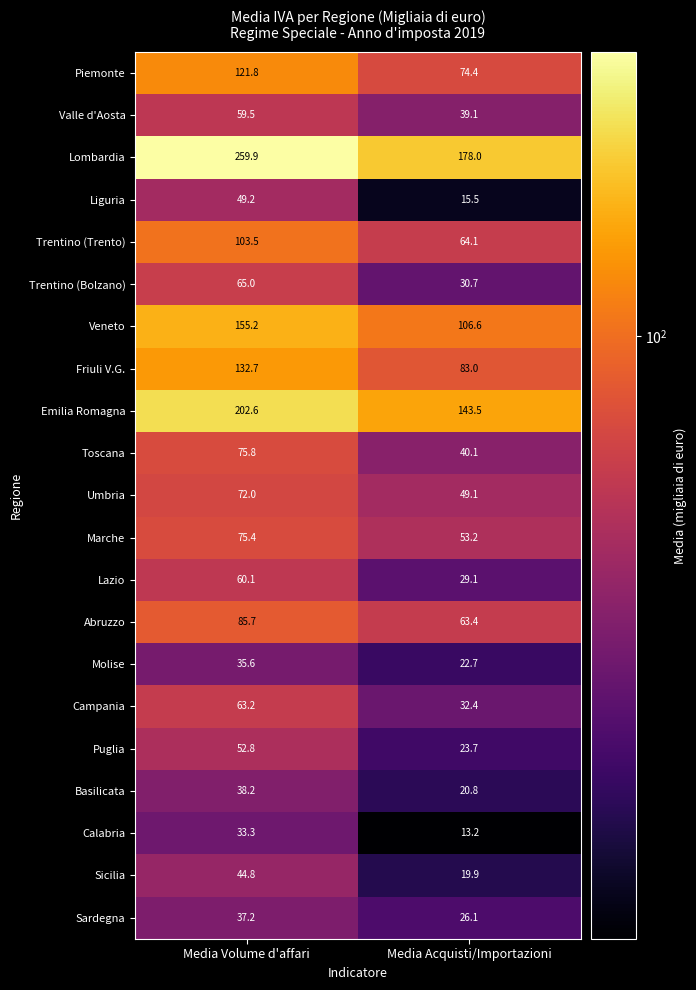

Rank the series by their maximum value, from lowest to highest.

Calabria, Molise, Sardegna, Basilicata, Sicilia, Liguria, Puglia, Valle d'Aosta, Lazio, Campania, Trentino (Bolzano), Umbria, Marche, Toscana, Abruzzo, Trentino (Trento), Piemonte, Friuli V.G., Veneto, Emilia Romagna, Lombardia